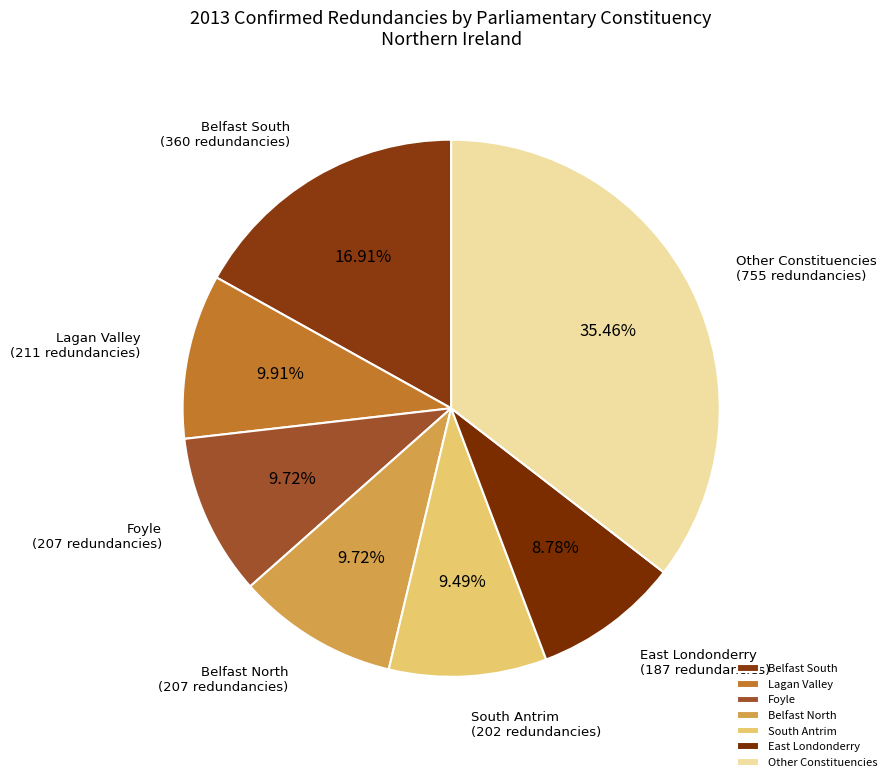

Is there any slice that represents more than half of the pie?

No